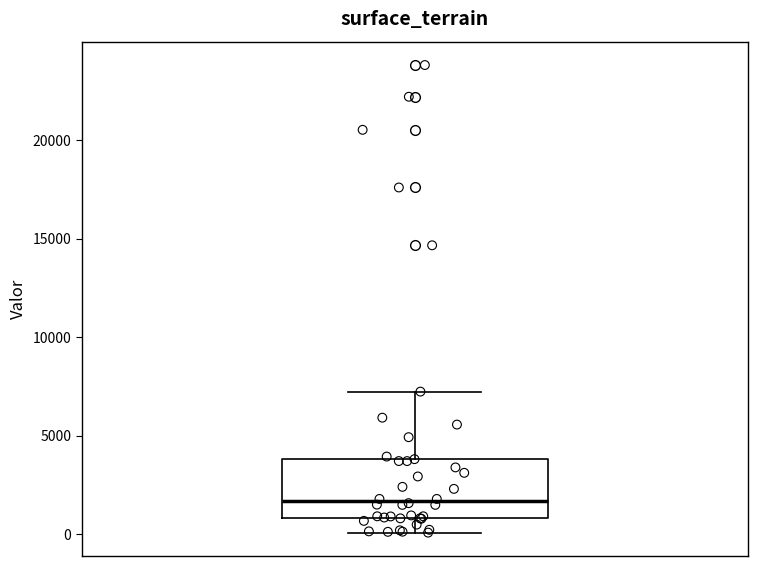

Transcribe this box plot: give where the median line is, the range the box spans, and where the two whiskers end, as read against the y-axis. The values are not printed on the chart, so give them approximately, as read against the axis.

median 1500, box 1000 to 4000, whiskers 0 to 7000